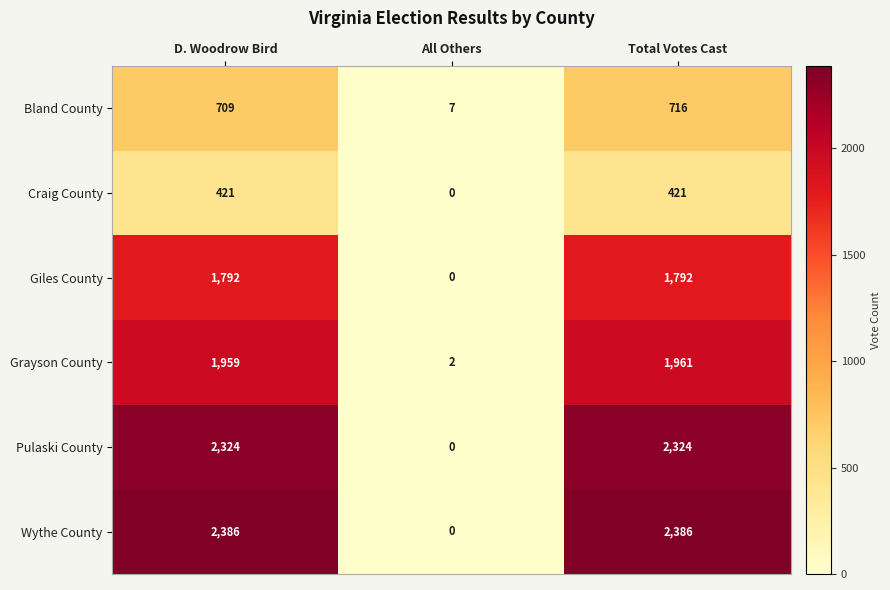

Reading right to left, extract all data points from this chart.

Bland County: Total Votes Cast=716	All Others=7	D. Woodrow Bird=709
Craig County: Total Votes Cast=421	All Others=0	D. Woodrow Bird=421
Giles County: Total Votes Cast=1792	All Others=0	D. Woodrow Bird=1792
Grayson County: Total Votes Cast=1961	All Others=2	D. Woodrow Bird=1959
Pulaski County: Total Votes Cast=2324	All Others=0	D. Woodrow Bird=2324
Wythe County: Total Votes Cast=2386	All Others=0	D. Woodrow Bird=2386